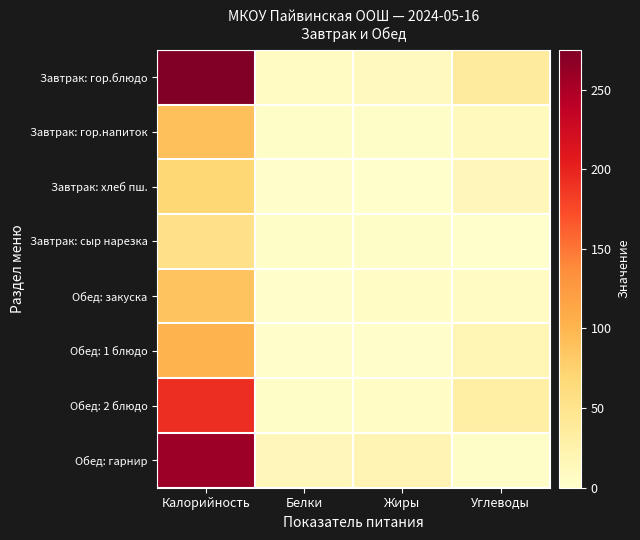

Rank the series at Белки from highest to lowest value.

Обед: гарнир, Завтрак: гор.блюдо, Завтрак: гор.напиток, Завтрак: сыр нарезка, Обед: 2 блюдо, Завтрак: хлеб пш., Обед: закуска, Обед: 1 блюдо